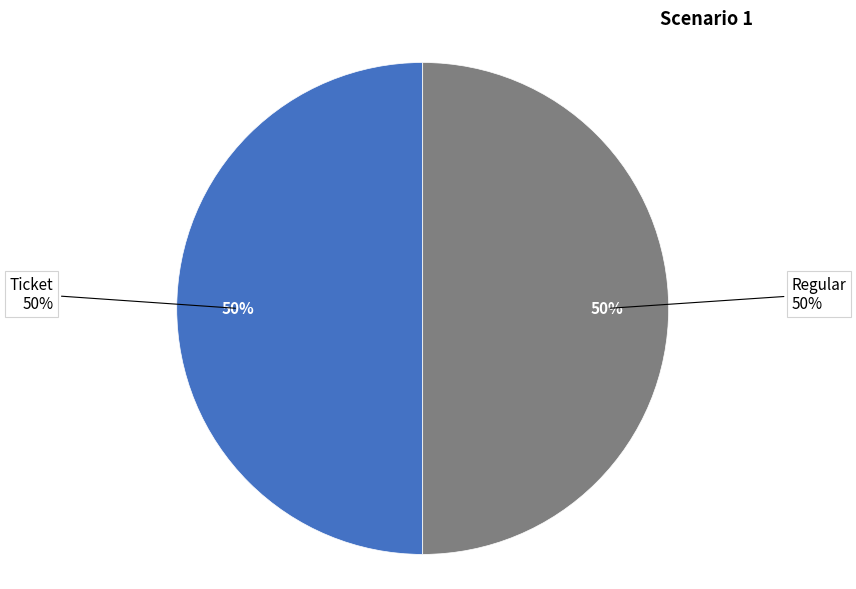

Between Regular (io_index=0) and Ticket (io_index=1), which is larger?

Ticket (io_index=1)